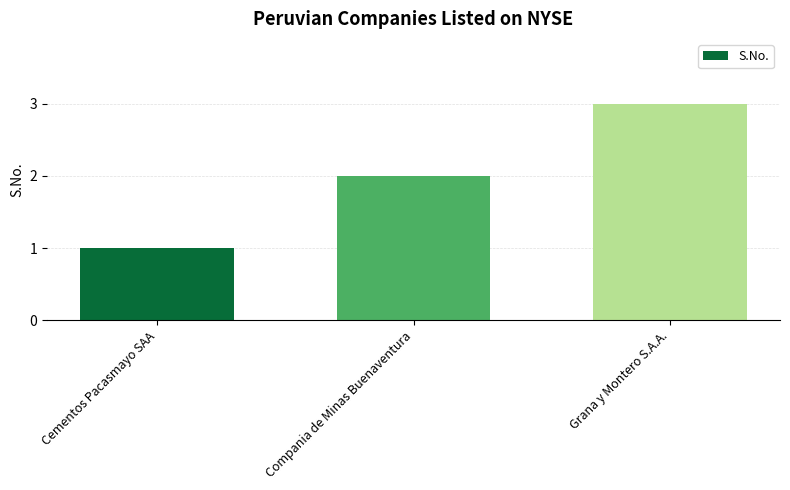

The chart shows a value of 2 at Cementos Pacasmayo SAA. True or false?

False